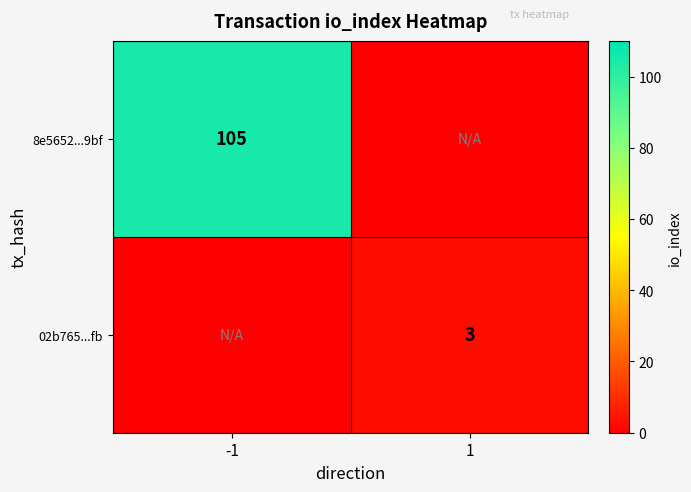

Is it true that 02b765...fb equals 3 at 1?

True